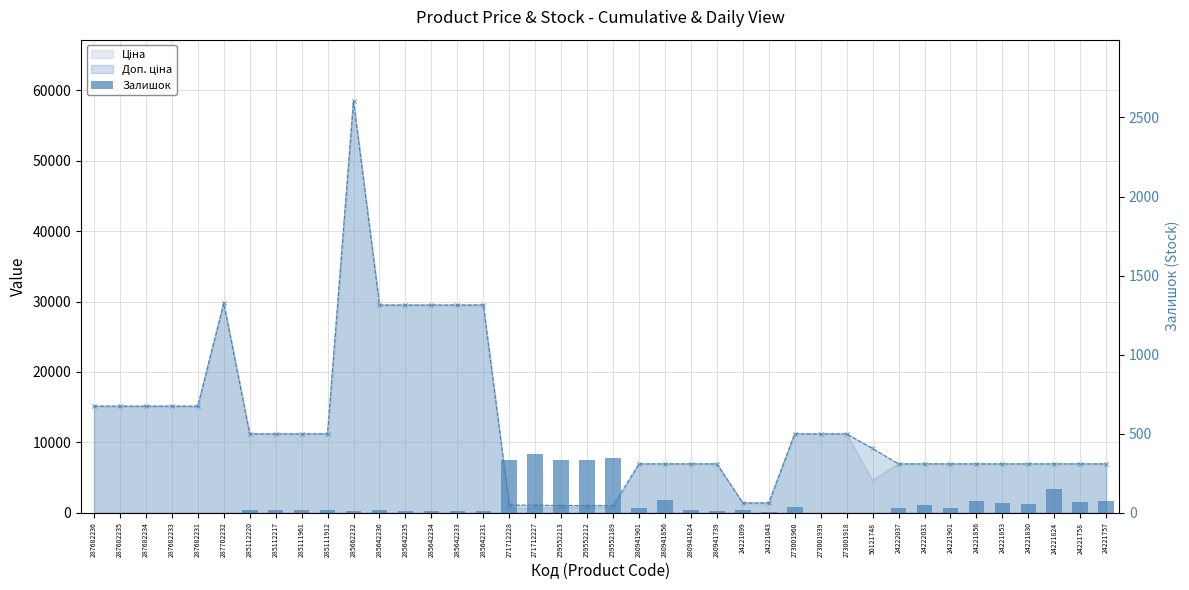

What is the change in value from 287682235 to 24221853?

+63